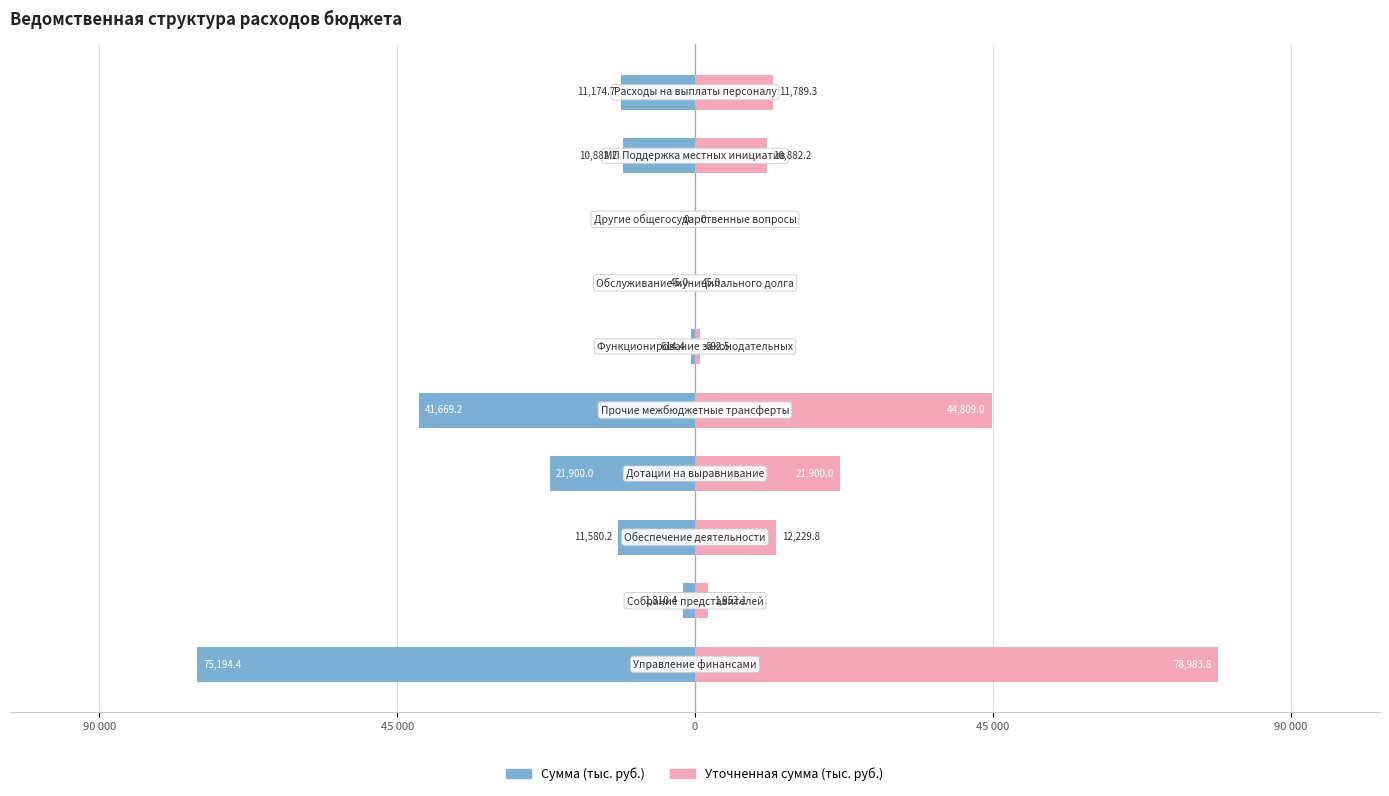

Rank the series at 45 000 from highest to lowest value.

Уточненная сумма (тыс. руб.), Сумма (тыс. руб.)